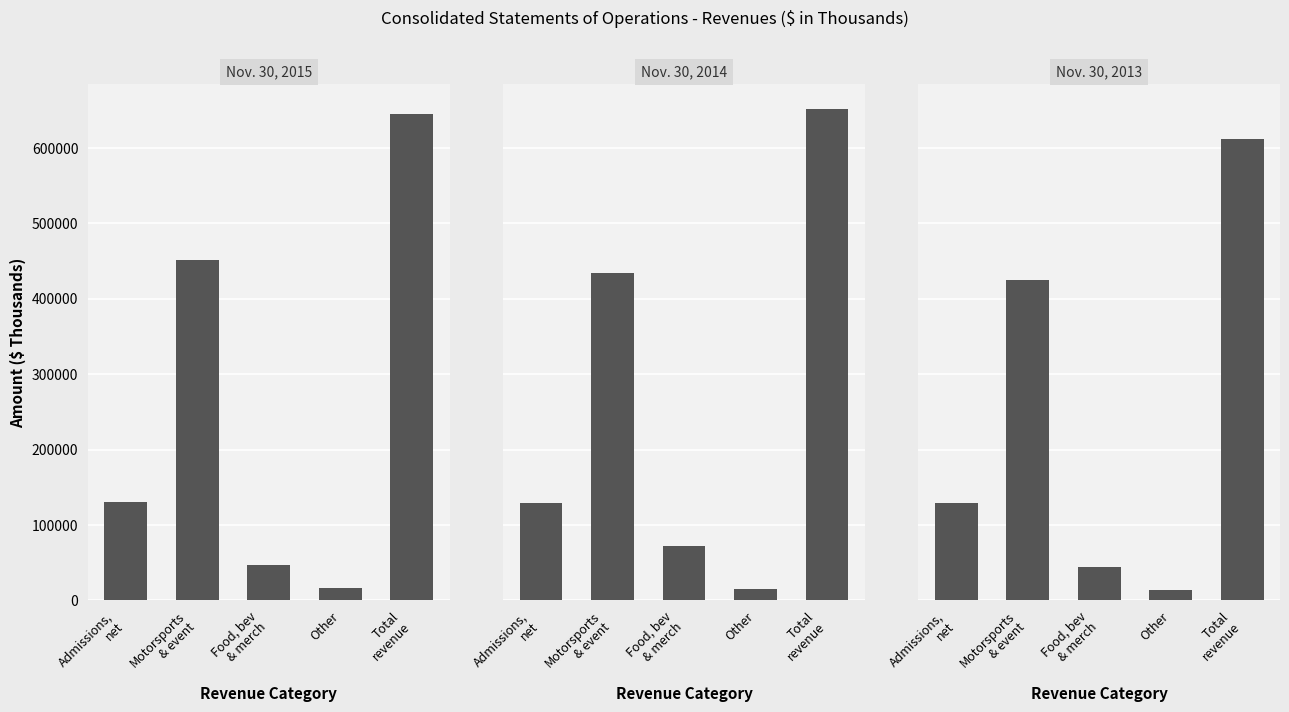

Between Motorsports
& event and Total
revenue, which series saw the biggest shift?

Nov. 30, 2014